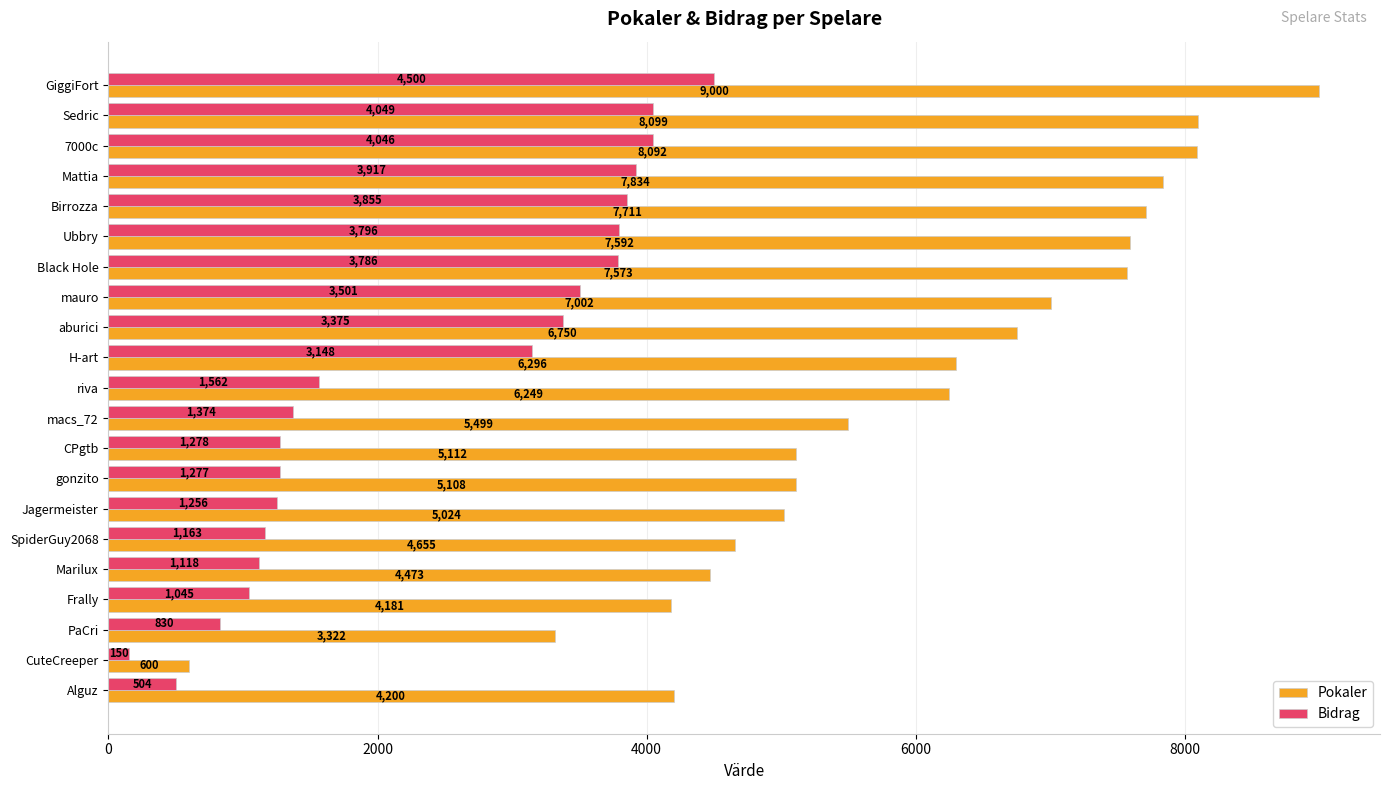

What is the minimum value for Pokaler?

600